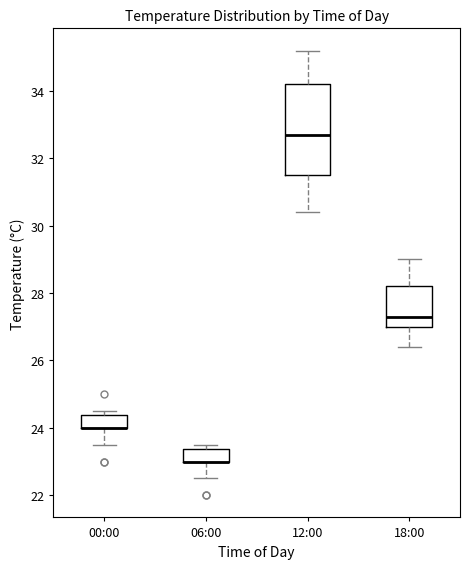

Where does the lower whisker of the box for 06:00 end on the y-axis? The values are not printed on the chart, so give them approximately, as read against the axis.

22.6